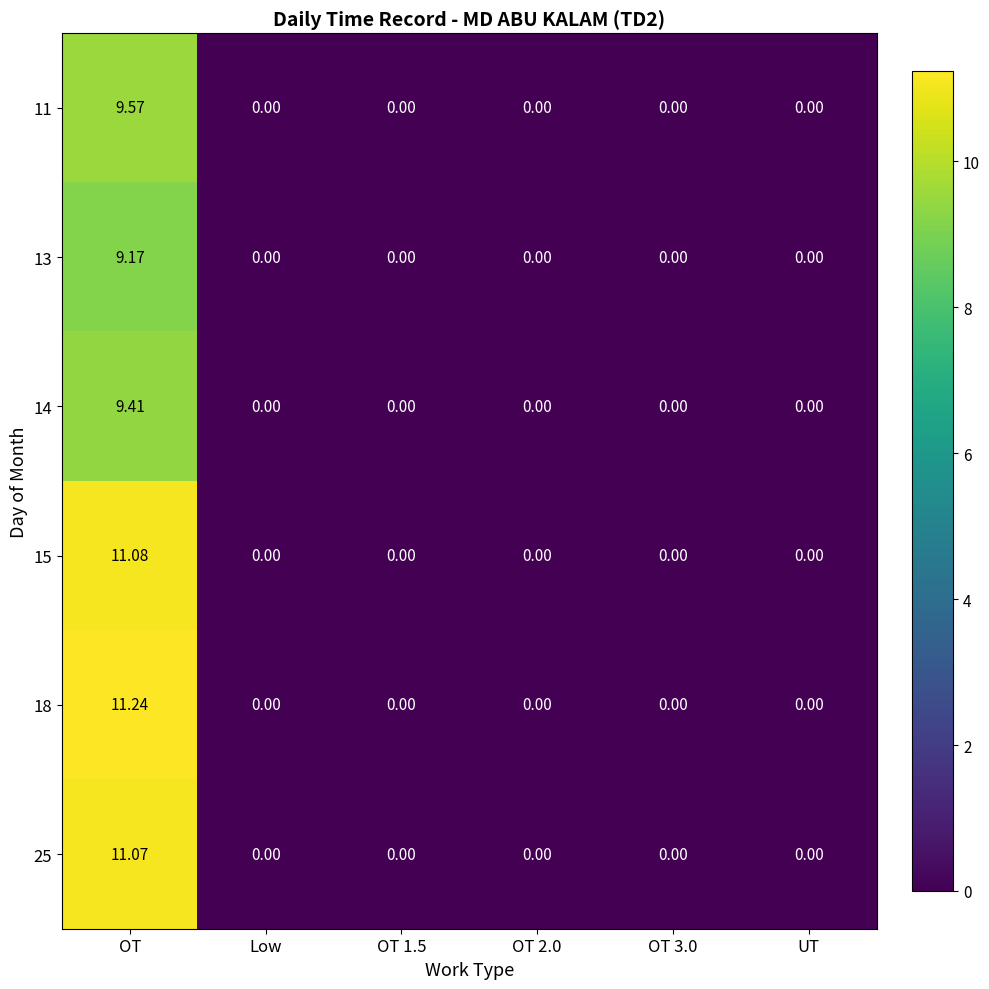

Which label corresponds to the largest value in the chart?

OT